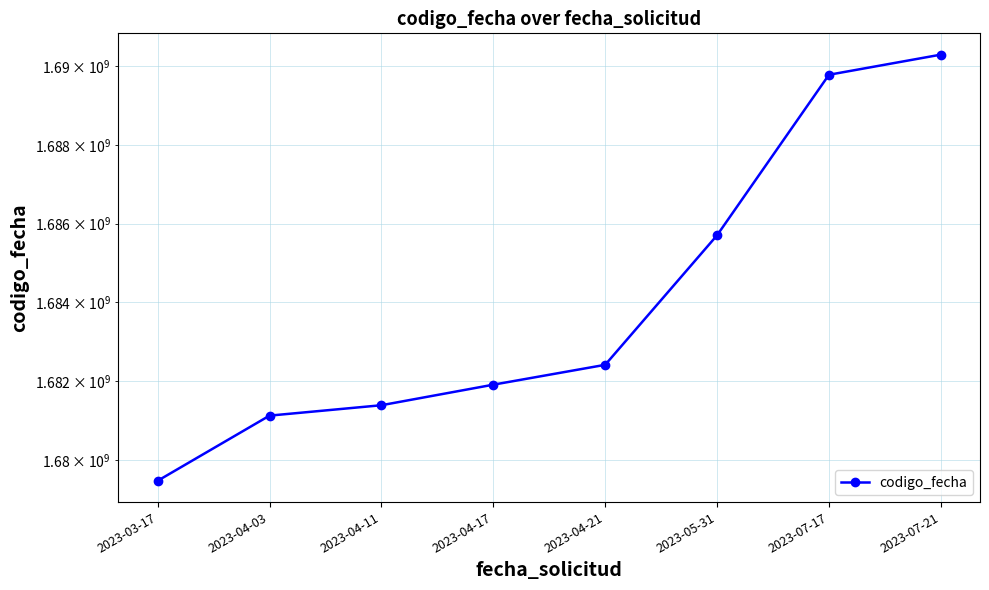

Is this an area chart (filled region under the line)?

No